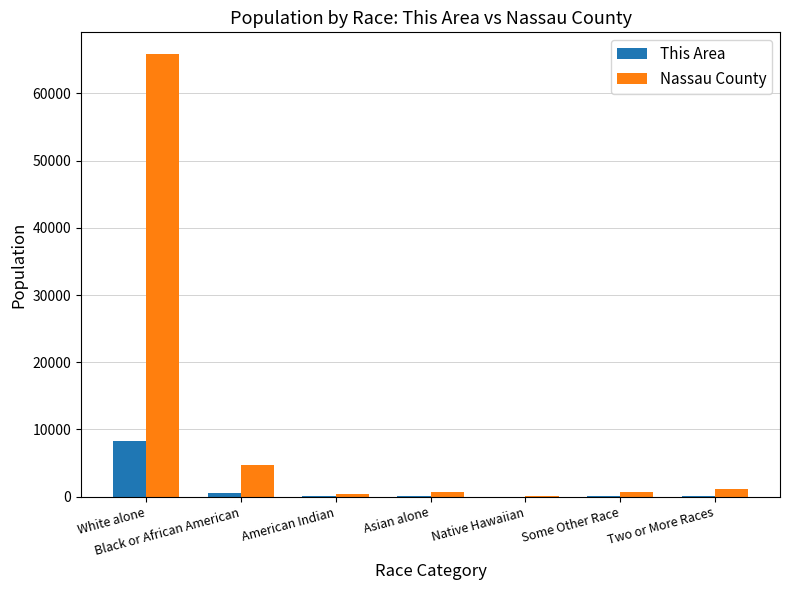

At which category is the sum across all series the highest?

White alone